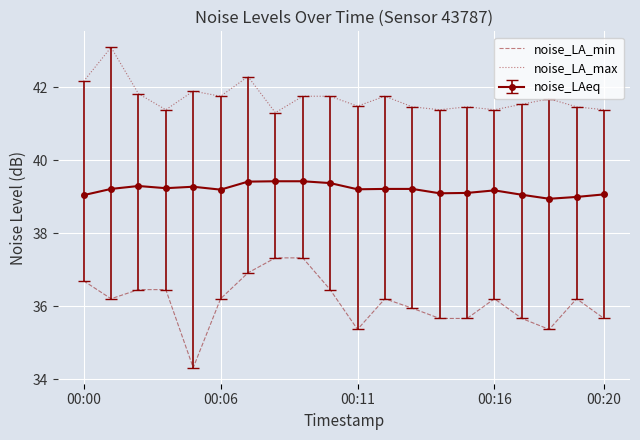

Rank the series by their average value, from lowest to highest.

noise_LA_min, noise_LAeq, noise_LA_max